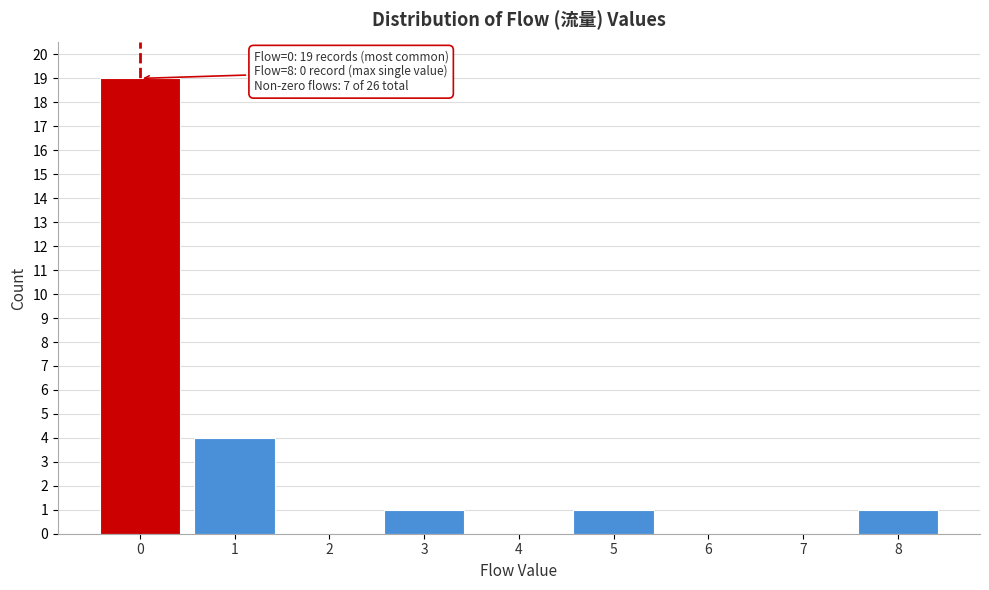

Which range on the x-axis has the tallest bar?

-0.5 to 0.5